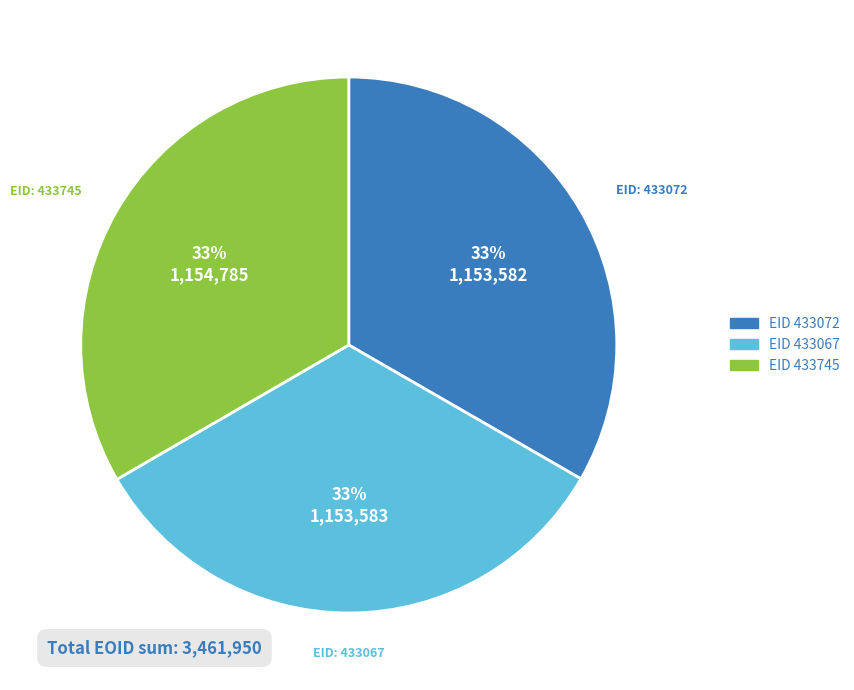

Is there a majority slice in this chart?

No